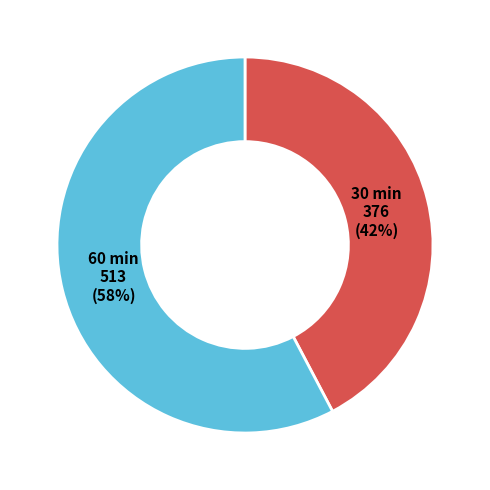

Is it true that 60 is 13% of the pie?

False